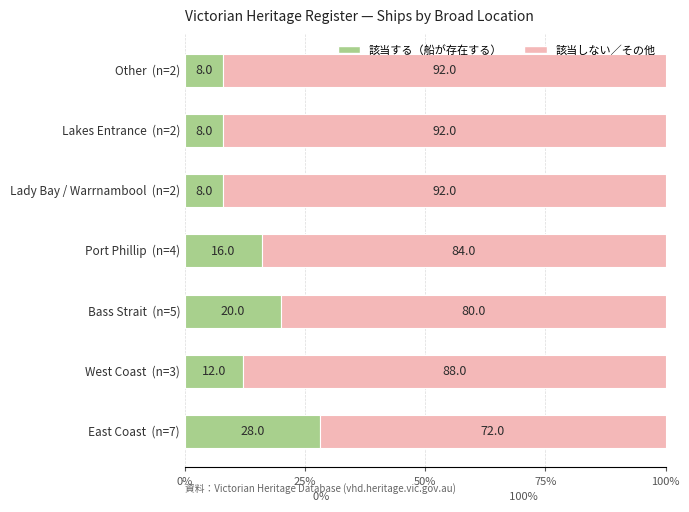

Count the number of data series in this chart.

2